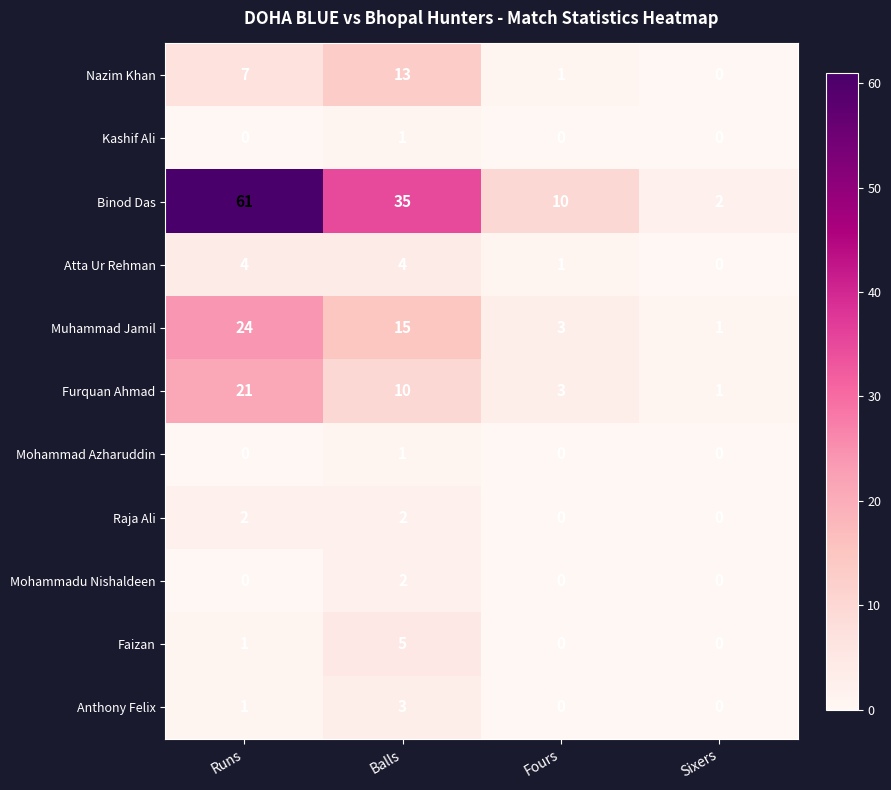

Count the Atta Ur Rehman values in the range 1 to 4.

3